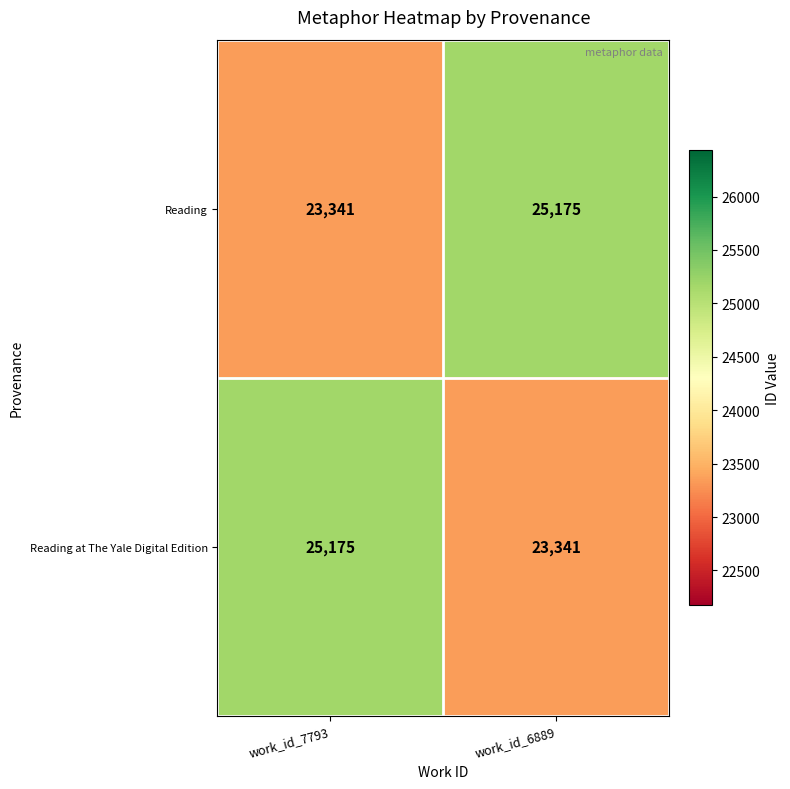

Is it true that Reading at The Yale Digital Edition equals 5861 at work_id_7793?

False